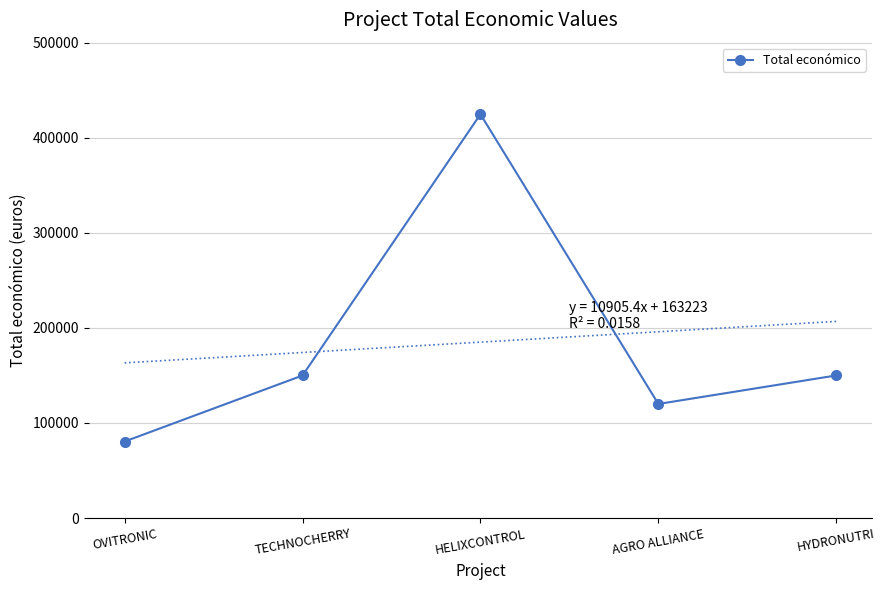

The value at TECHNOCHERRY is 149950. True or false?

True